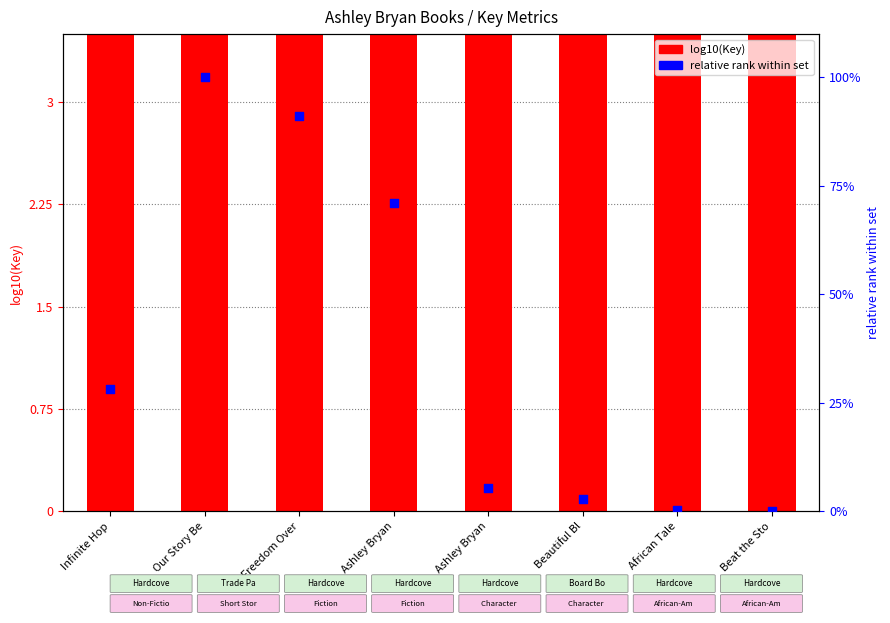

At how many categories does at least one series exceed 26?

4